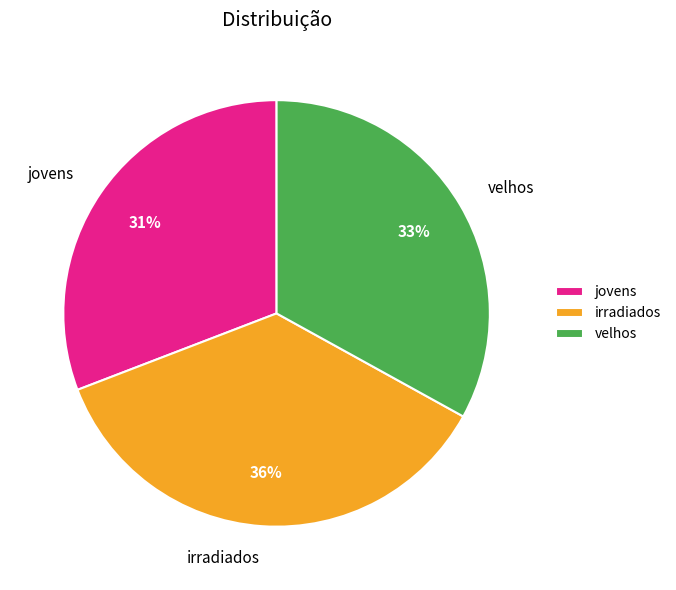

Is the sum of jovens and irradiados greater than half?

Yes